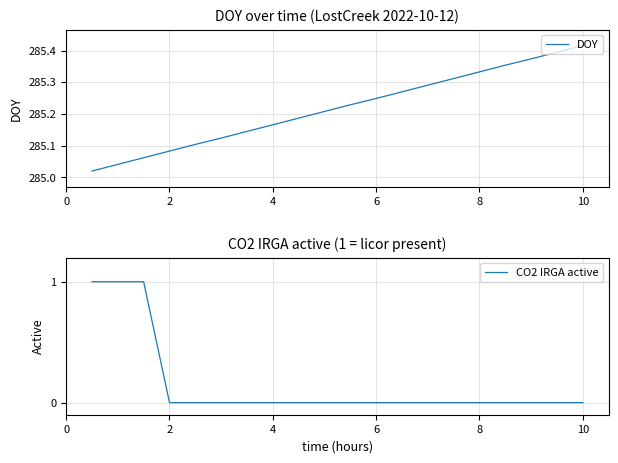

True or false: CO2 IRGA active has a value of 1 at 4.

False